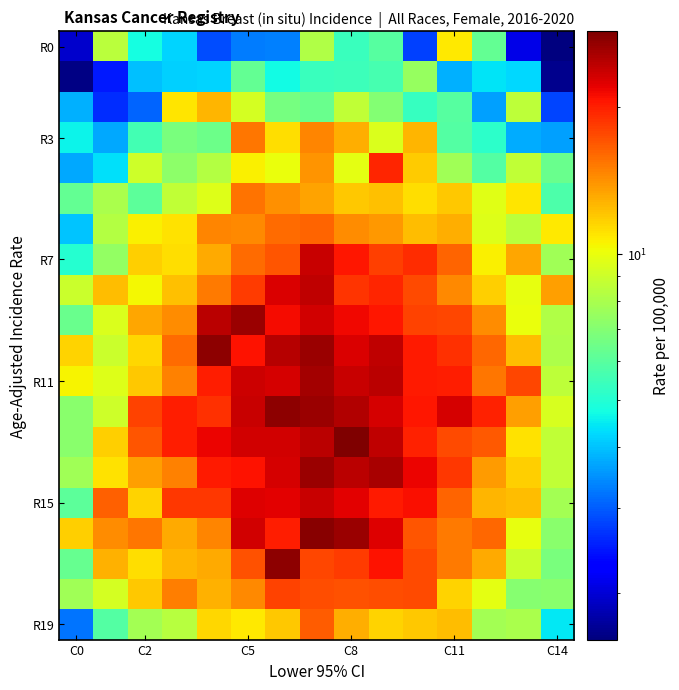

Which category has the highest value across all series?

C8